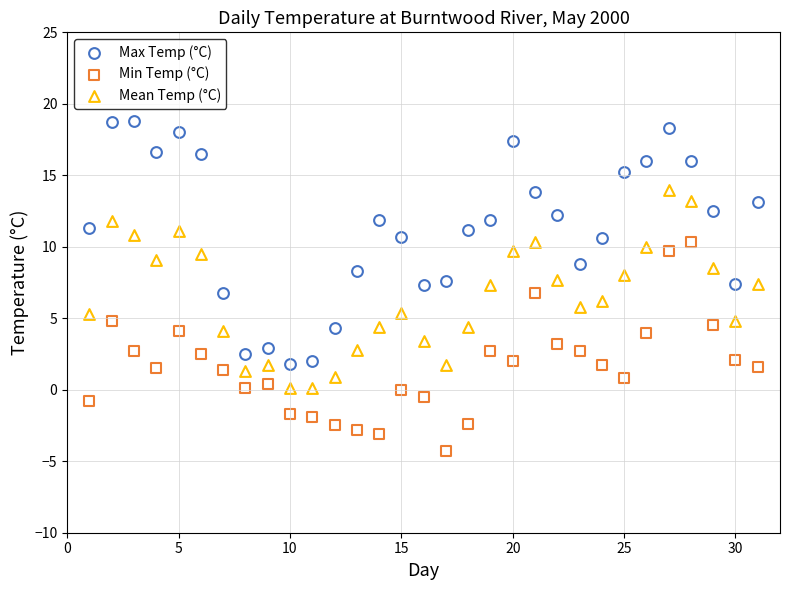

How many points are shown in the scatter plot?

93